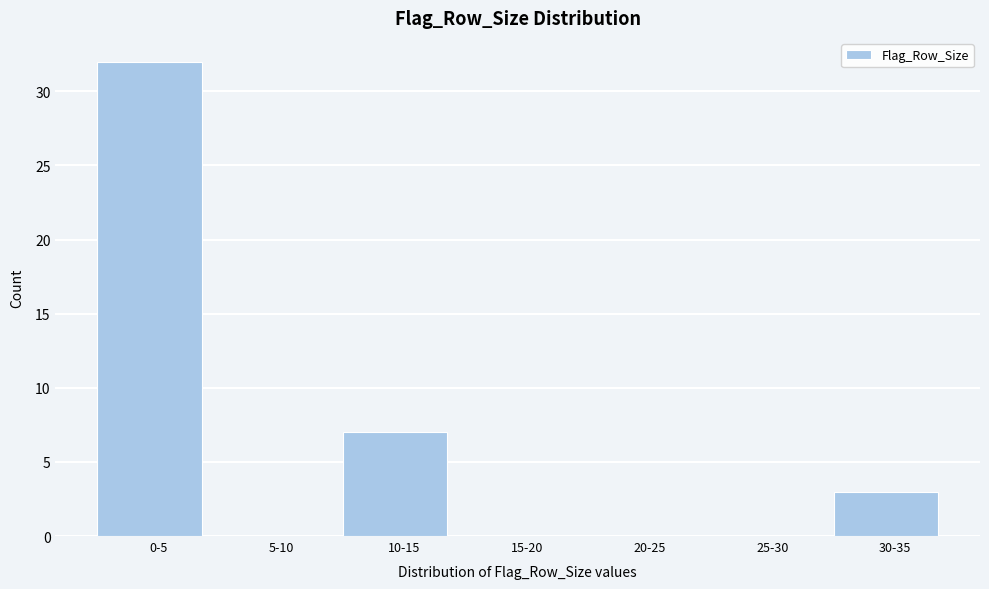

Reading left to right, extract all data points from this chart.

0-5=32	5-10=0	10-15=7	15-20=0	20-25=0	25-30=0	30-35=3